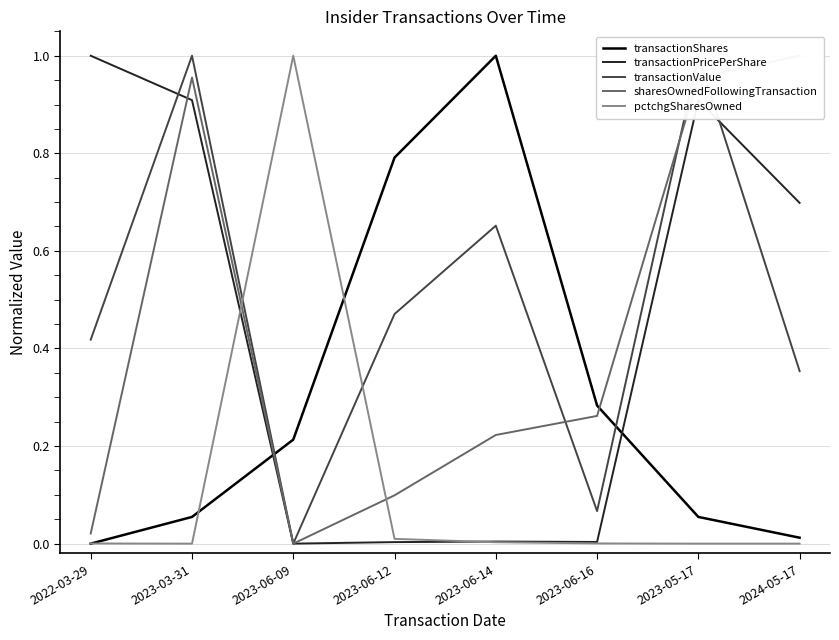

What is the label of the 6th point from the left?

2023-06-16